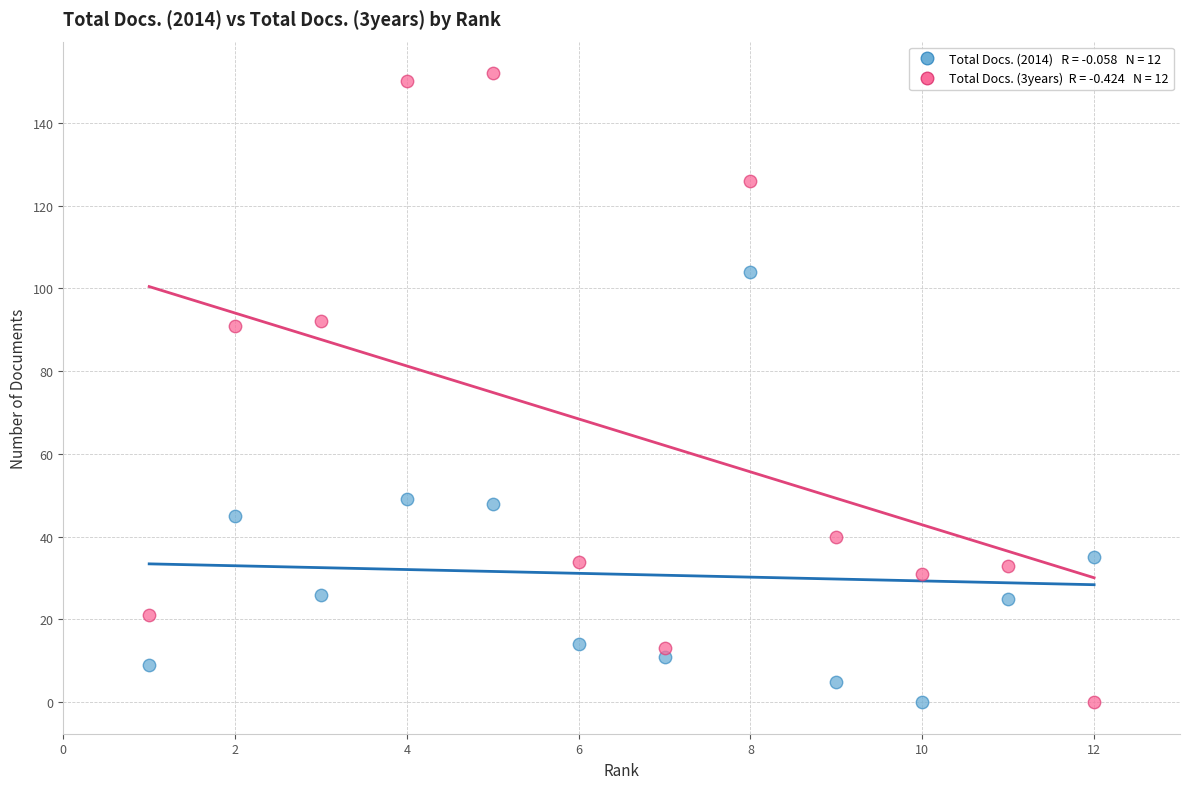

Across all data points, what is the range of X values (max minus min)?

11